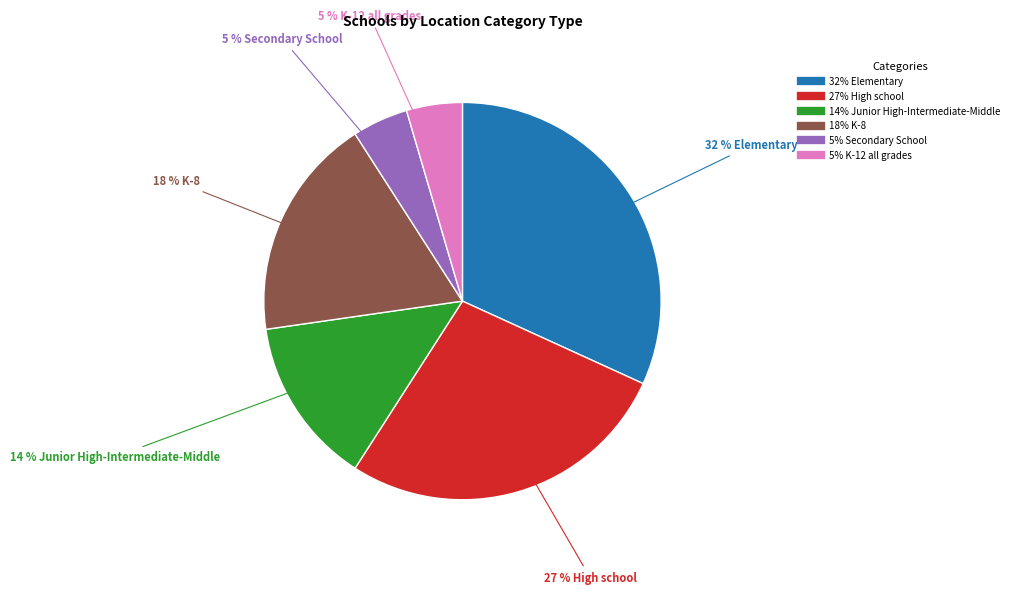

Does any single category account for the majority?

No